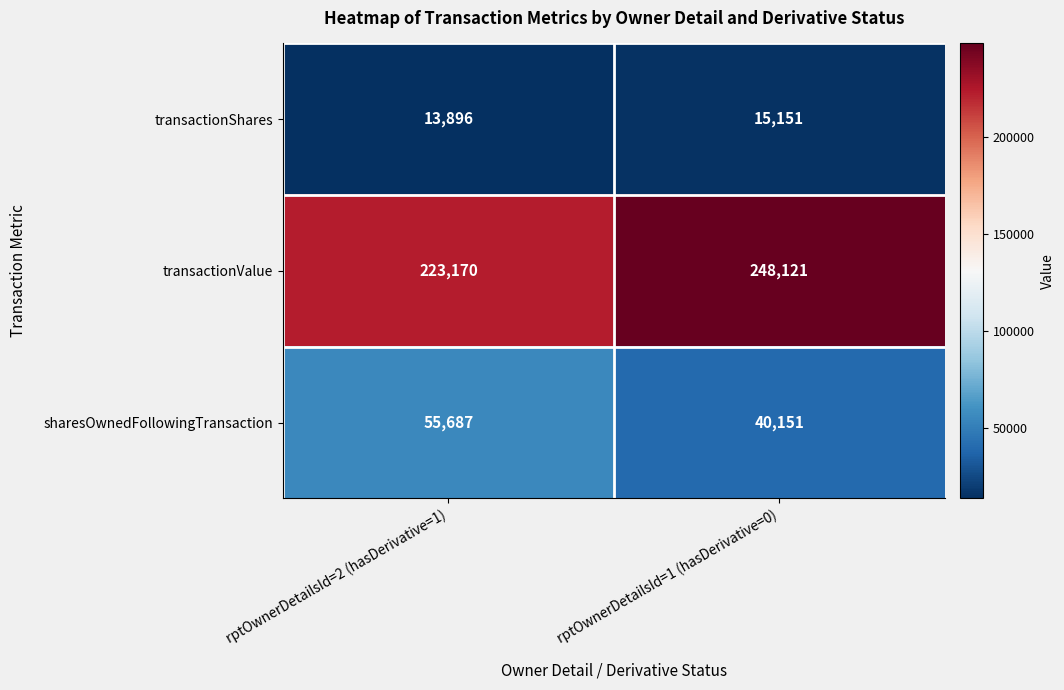

What is the sum of the transactionValue values at rptOwnerDetailsId=2 (hasDerivative=1) and rptOwnerDetailsId=1 (hasDerivative=0)?

471291